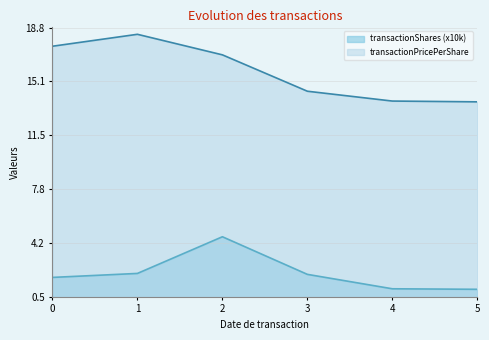

Is it true that transactionPricePerShare equals 24.5 at 1?

False